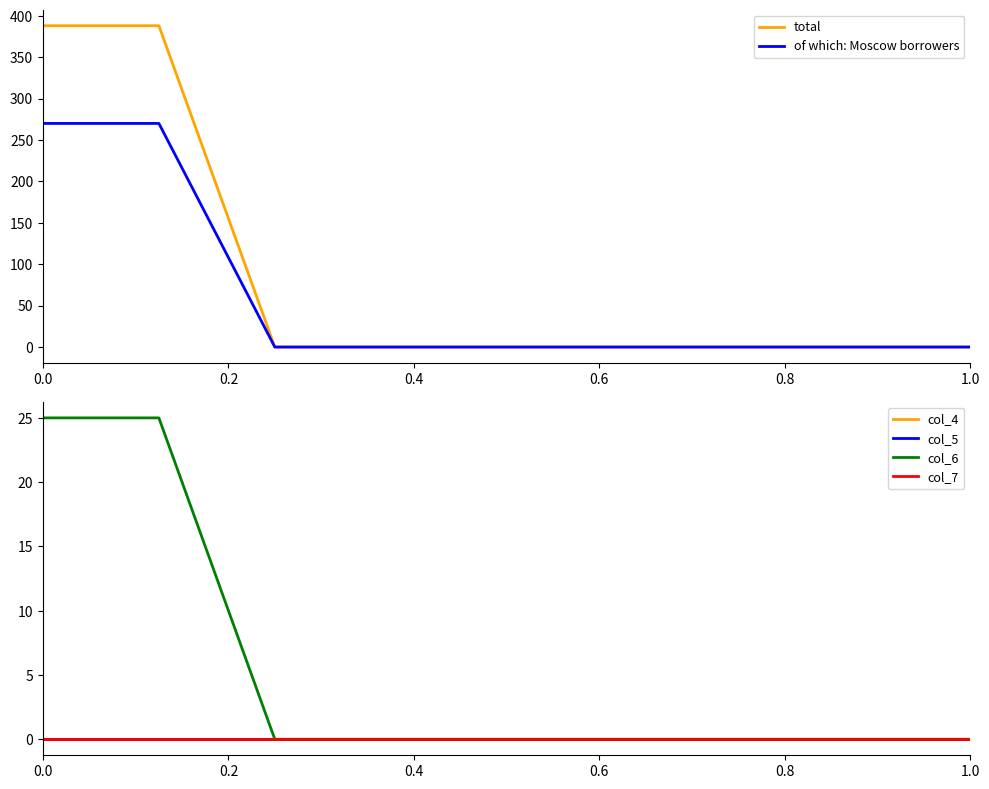

True or false: col_4 and col_5 intersect in this chart.

False